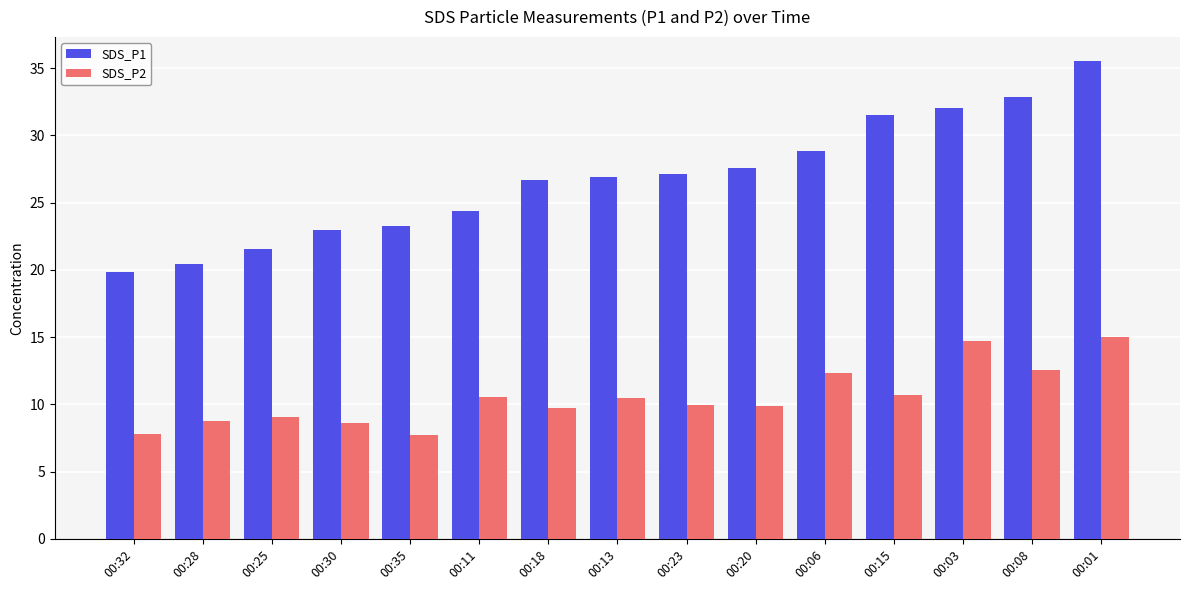

What is the label of the 2nd bar from the left?

00:28